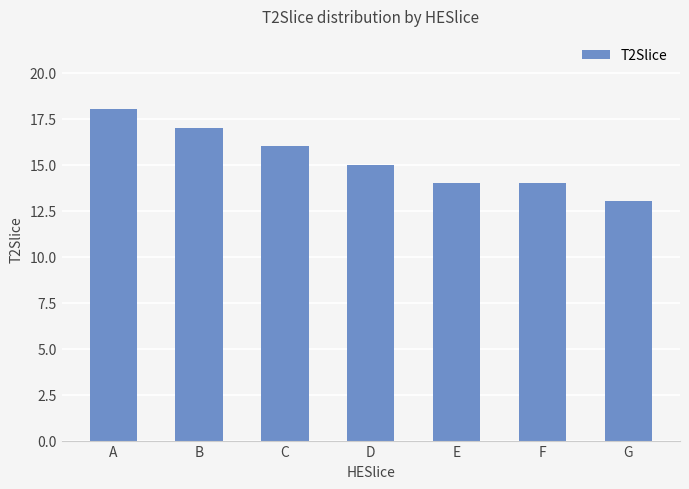

Reading left to right, extract all data points from this chart.

18	17	16	15	14	14	13